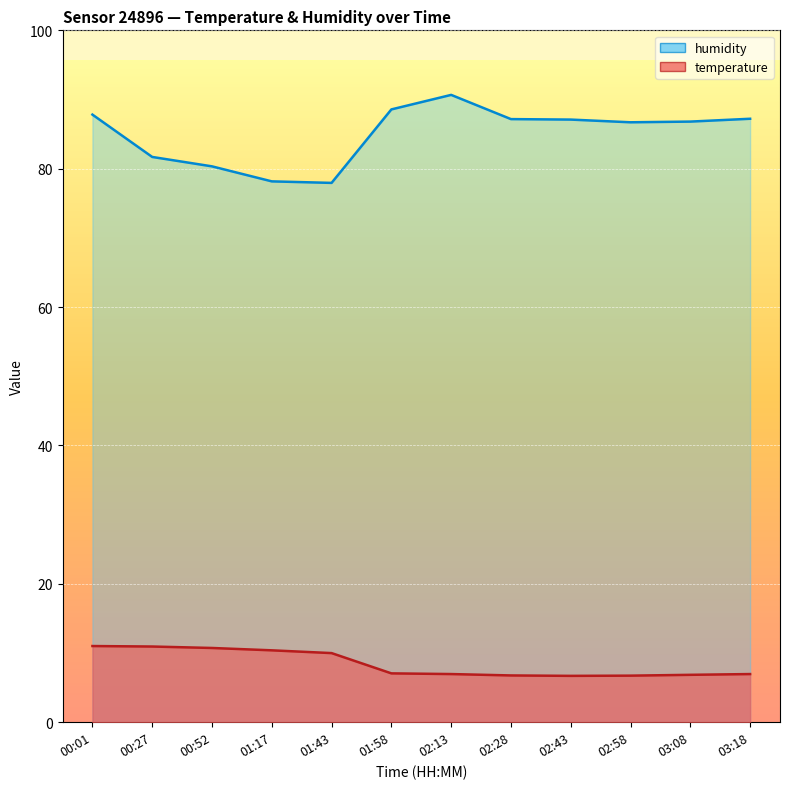

What is the value of the temperature point at the 9th from the left?

6.7